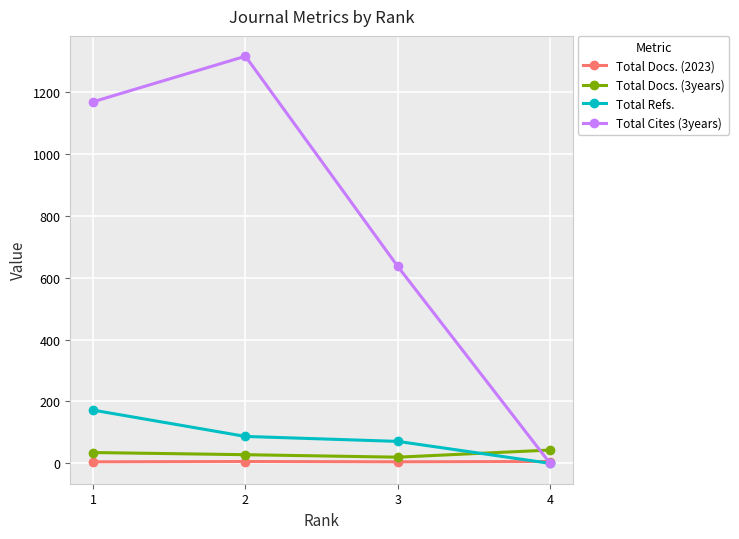

True or false: Total Refs. and Total Docs. (3years) cross at least once.

True